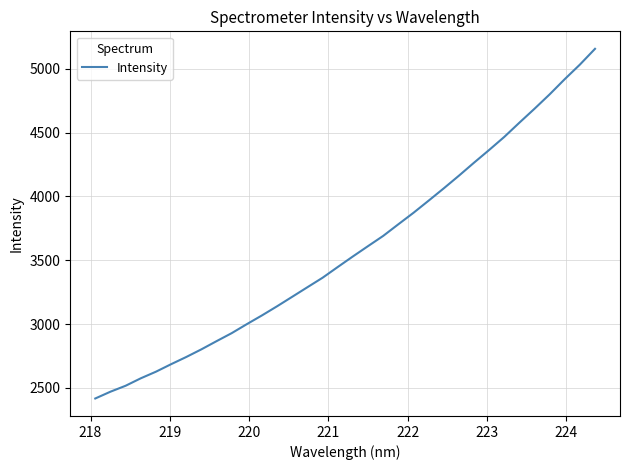

What is the difference between the maximum and second lowest values?

2687.0